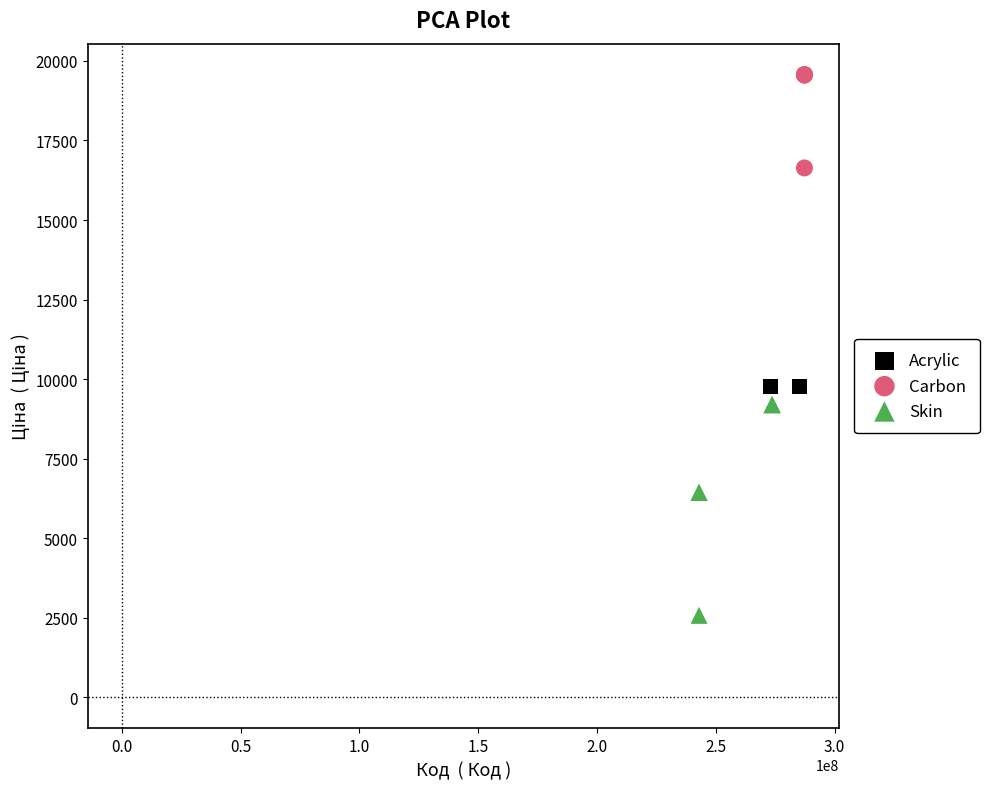

Which series contains the highest Y value?

Carbon